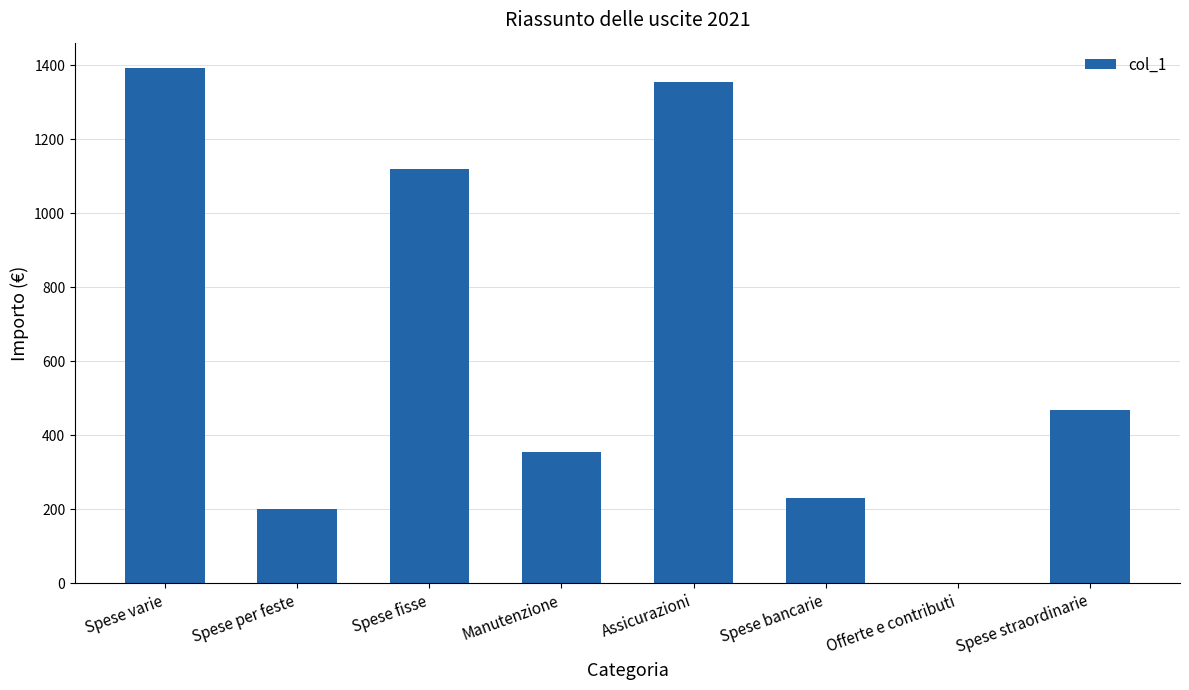

Count the number of categories in the chart.

8